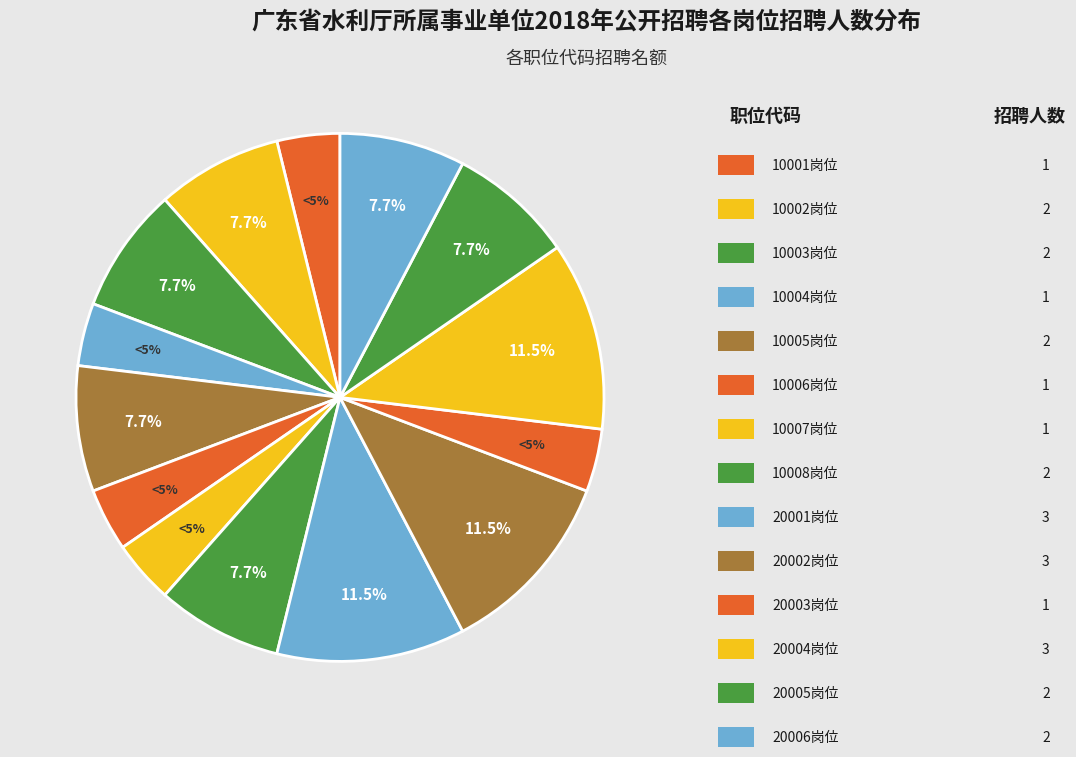

Which category has the smallest portion of the pie?

10001岗位